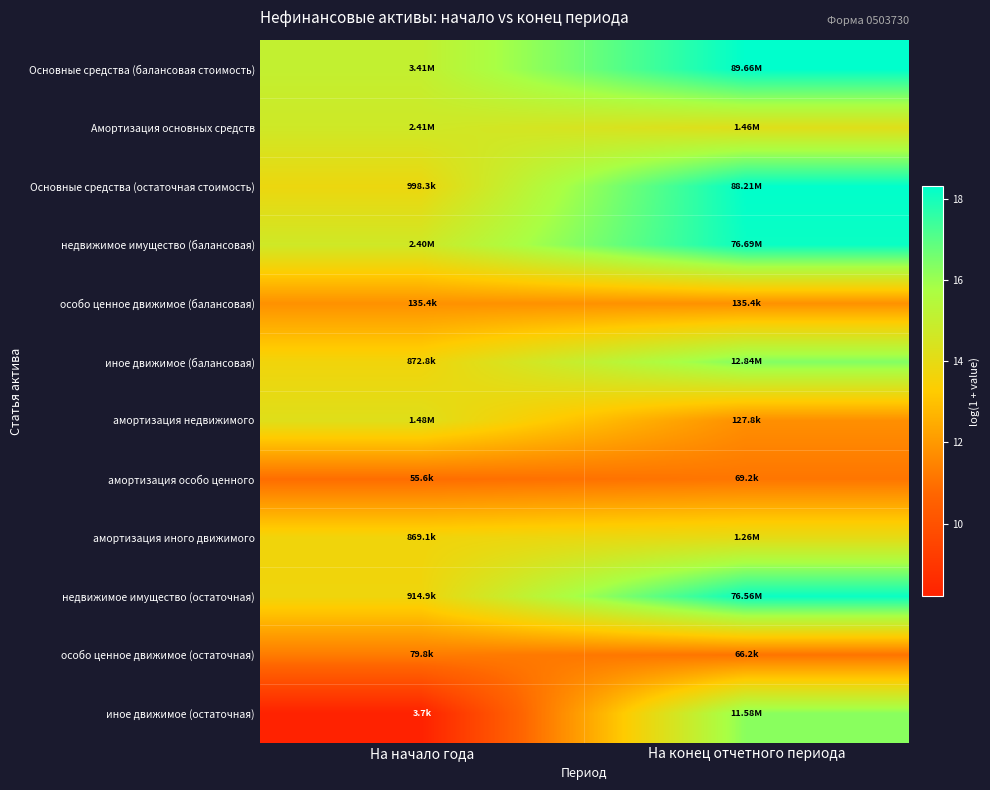

At how many categories does at least one series exceed 11?

2